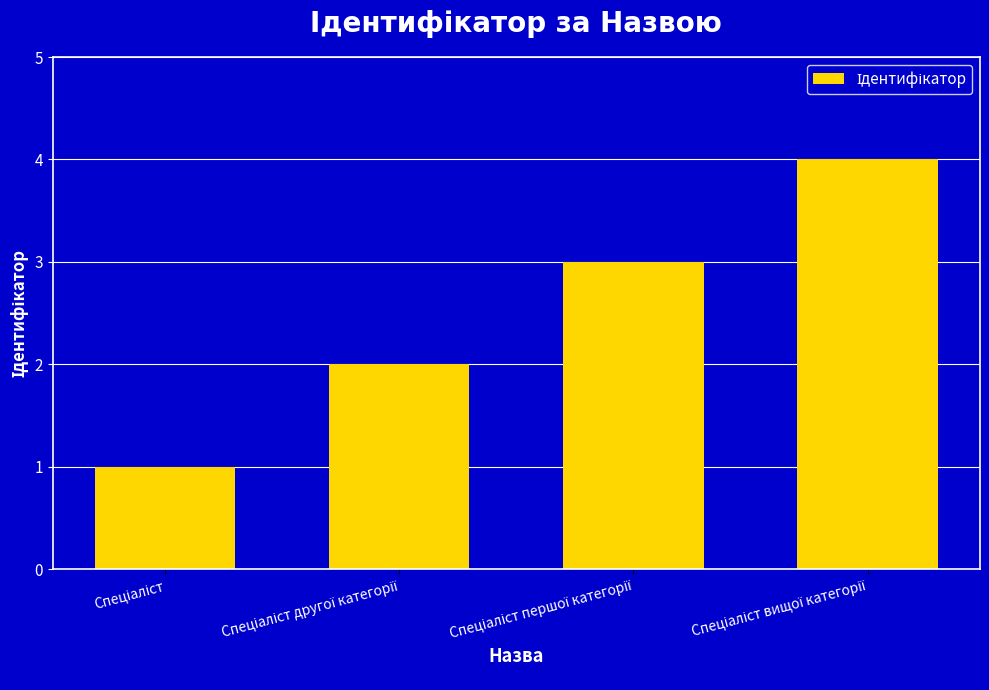

Are the bars horizontal?

No